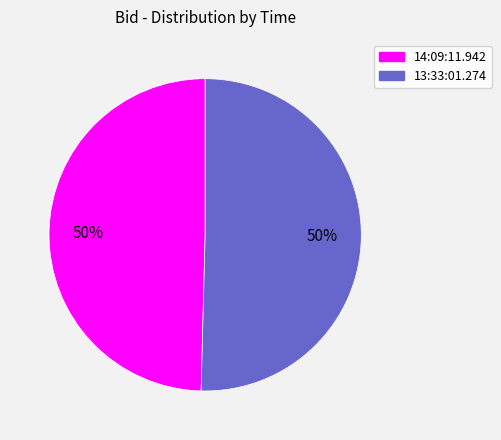

To the nearest percent, what is the combined percentage of 13:33:01.274 and 14:09:11.942?

100%